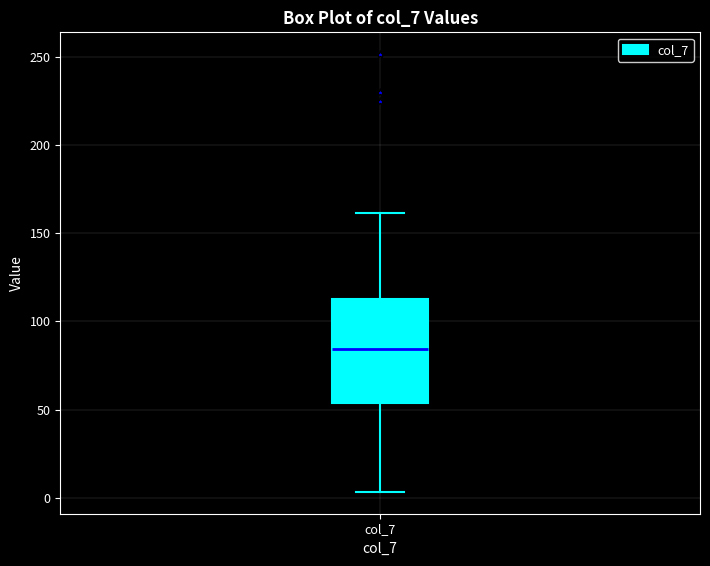

Read this box plot against the y-axis: the position of the median line, the range covered by the box, and the ends of both whiskers. The values are not printed on the chart, so give them approximately, as read against the axis.

median 85, box 55 to 115, whiskers 5 to 160